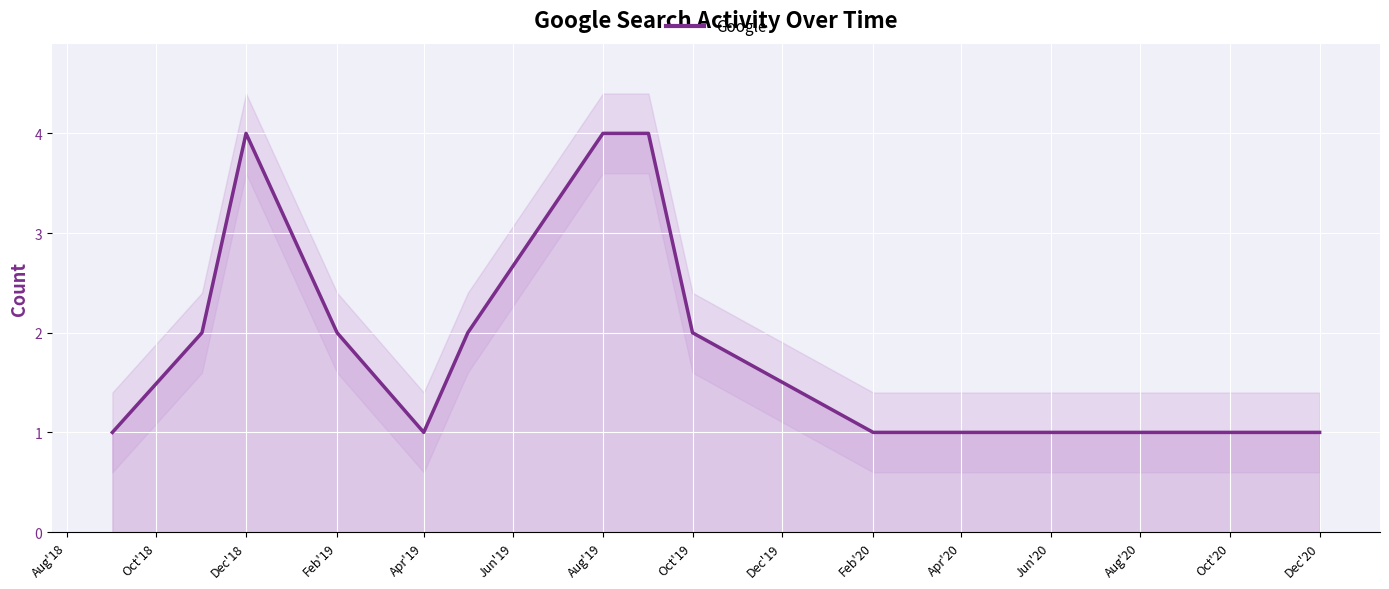

Approximately how many times larger is the value at Aug'19 compared to Feb'19?

2.0